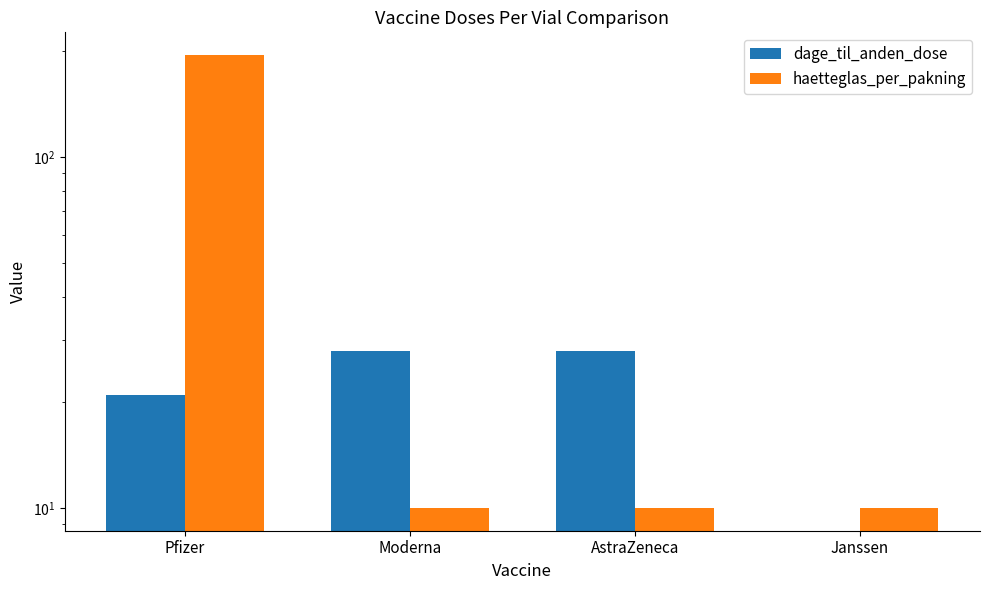

The haetteglas_per_pakning series shows 10 at Janssen. True or false?

True